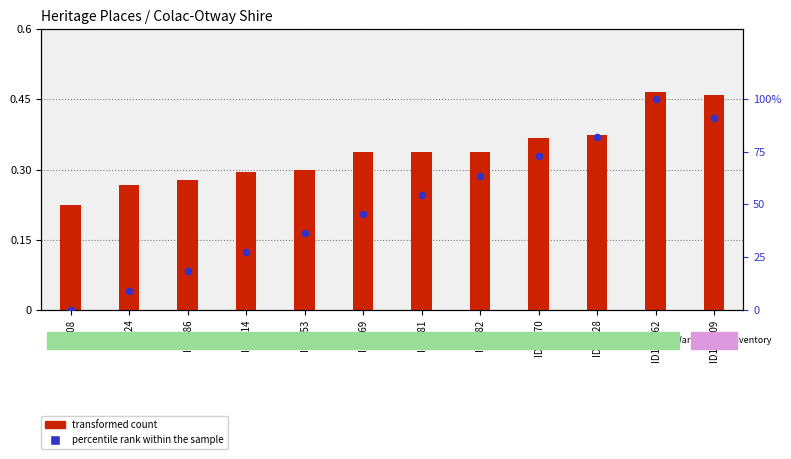

Which series has the largest total across all categories?

percentile rank within the sample